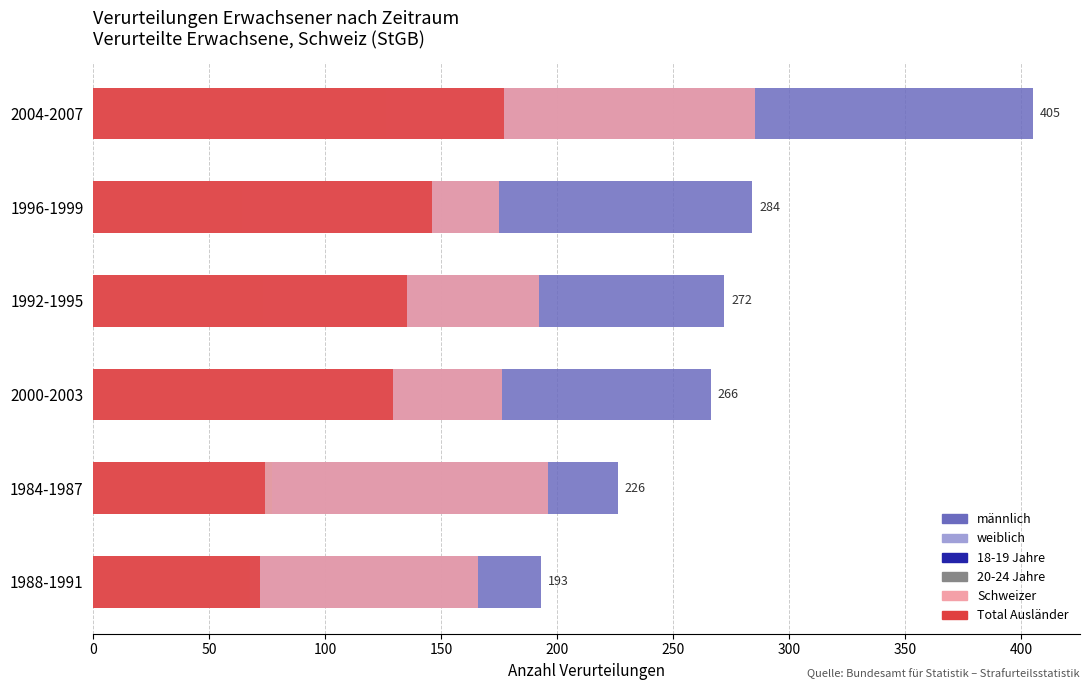

Is the value of 18-19 Jahre at 1992-1995 greater than the value of weiblich at 2004-2007?

No